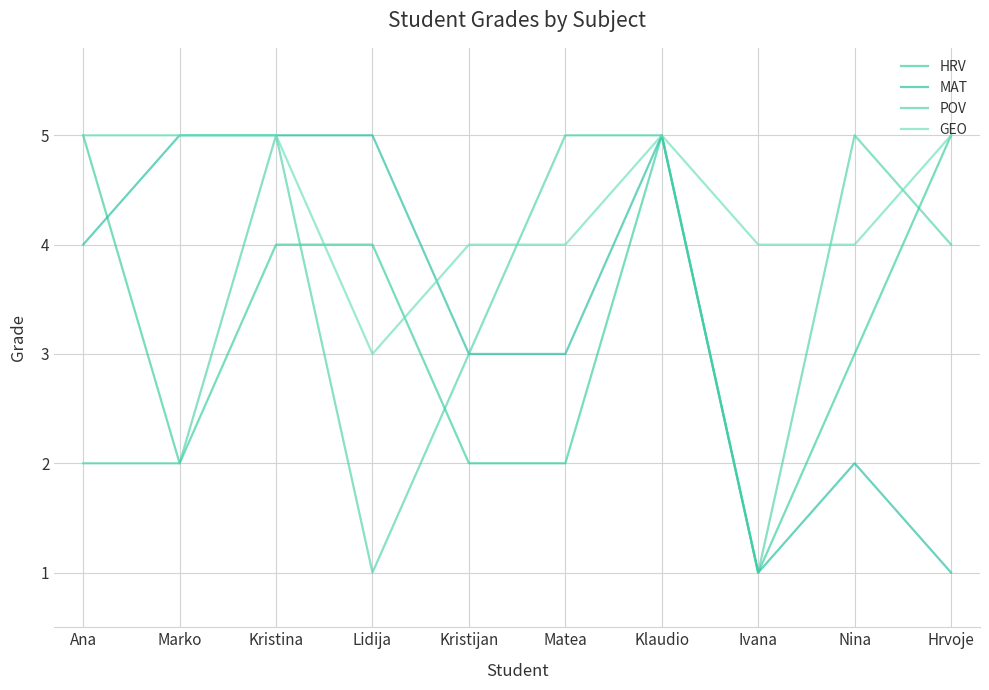

Is it true that MAT equals 2 at Kristina?

False